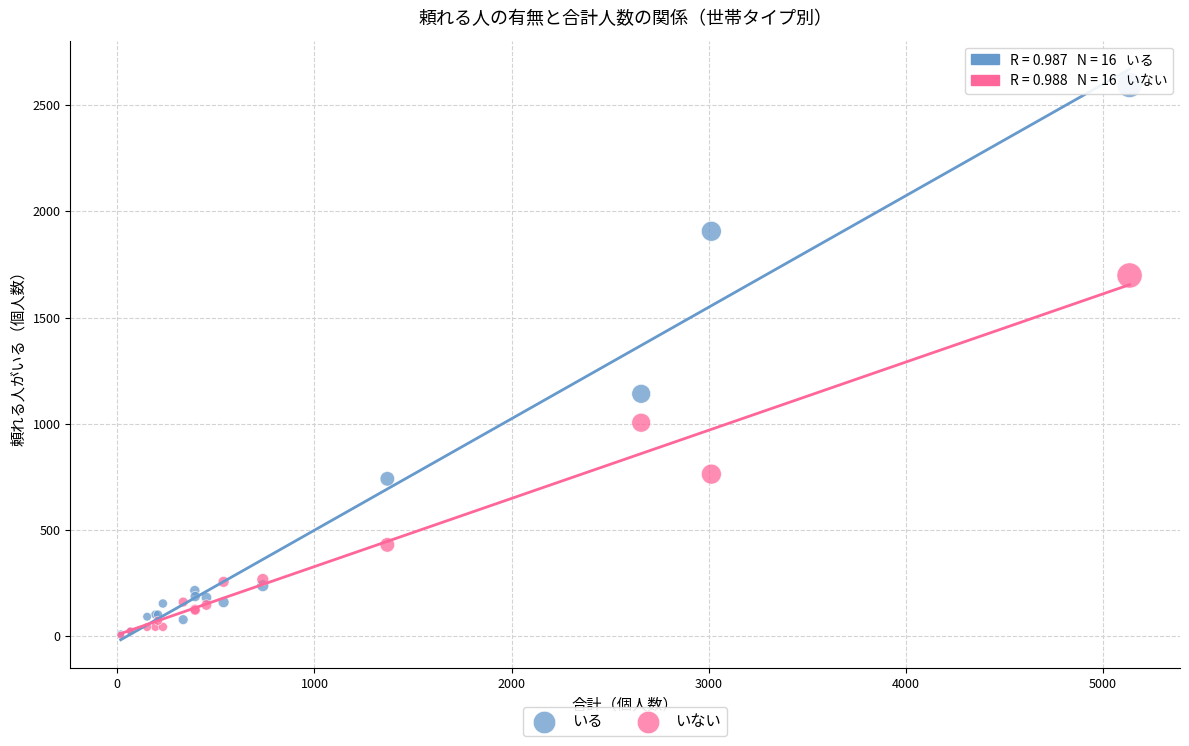

Across all series, what Y value is closest to 1300?

1141